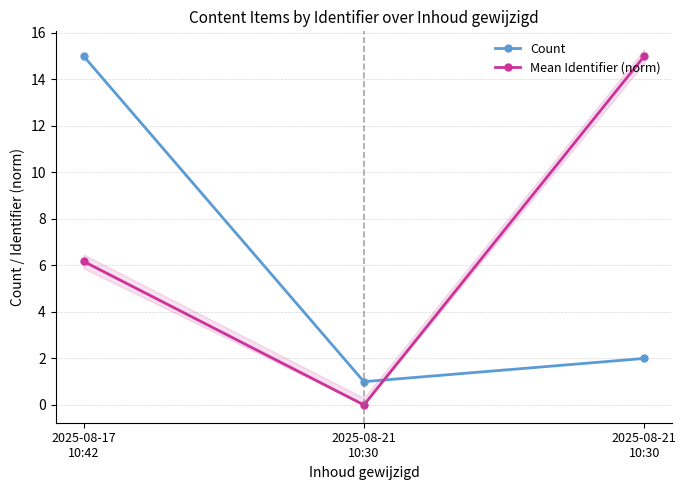

Reading left to right, list all the values displayed in this chart.

Count: 15.0	1.0	2.0
Mean Identifier (norm): 6.2	0.0	15.0